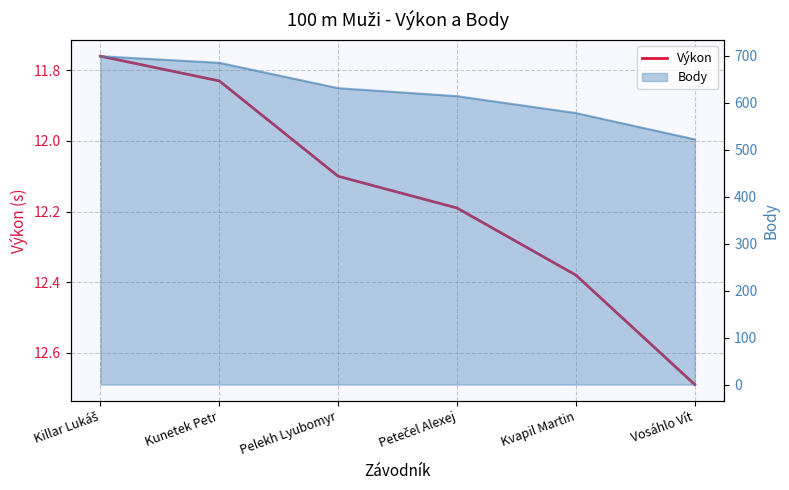

Does the chart display data point markers on the line(s)?

No